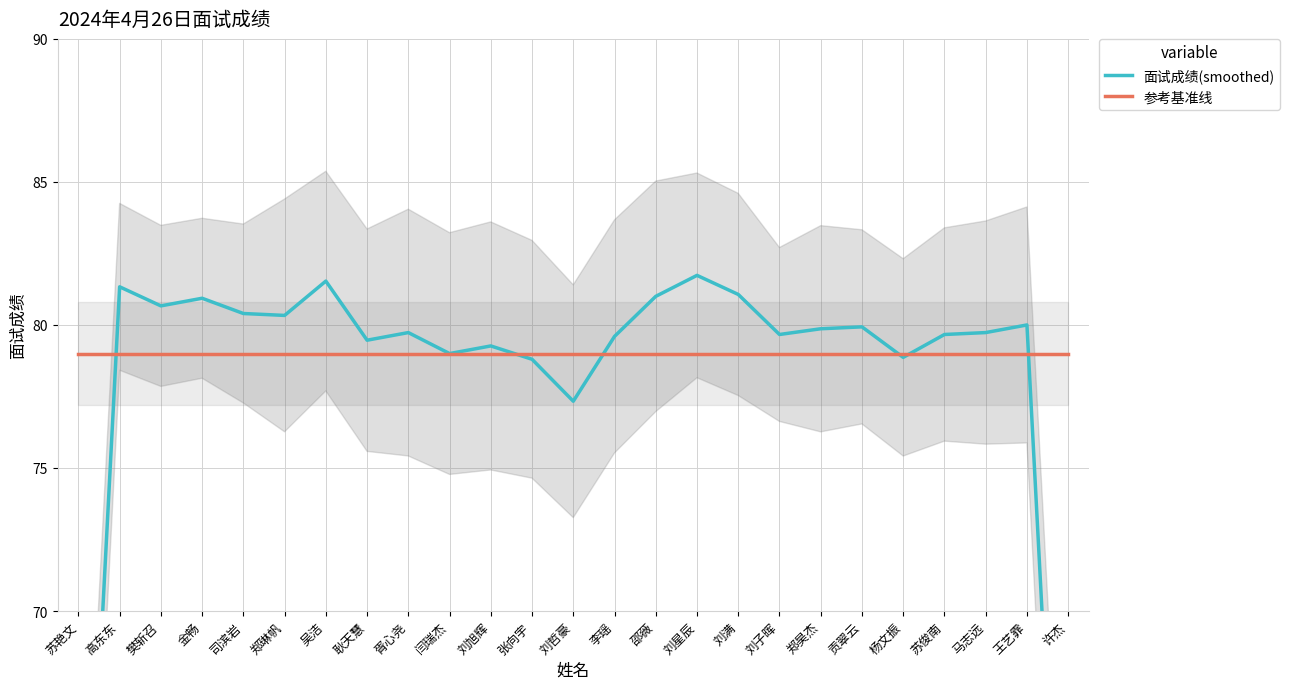

Is the value of 参考基准线 at 王艺霏 greater than the value of 面试成绩(smoothed) at 高东东?

No